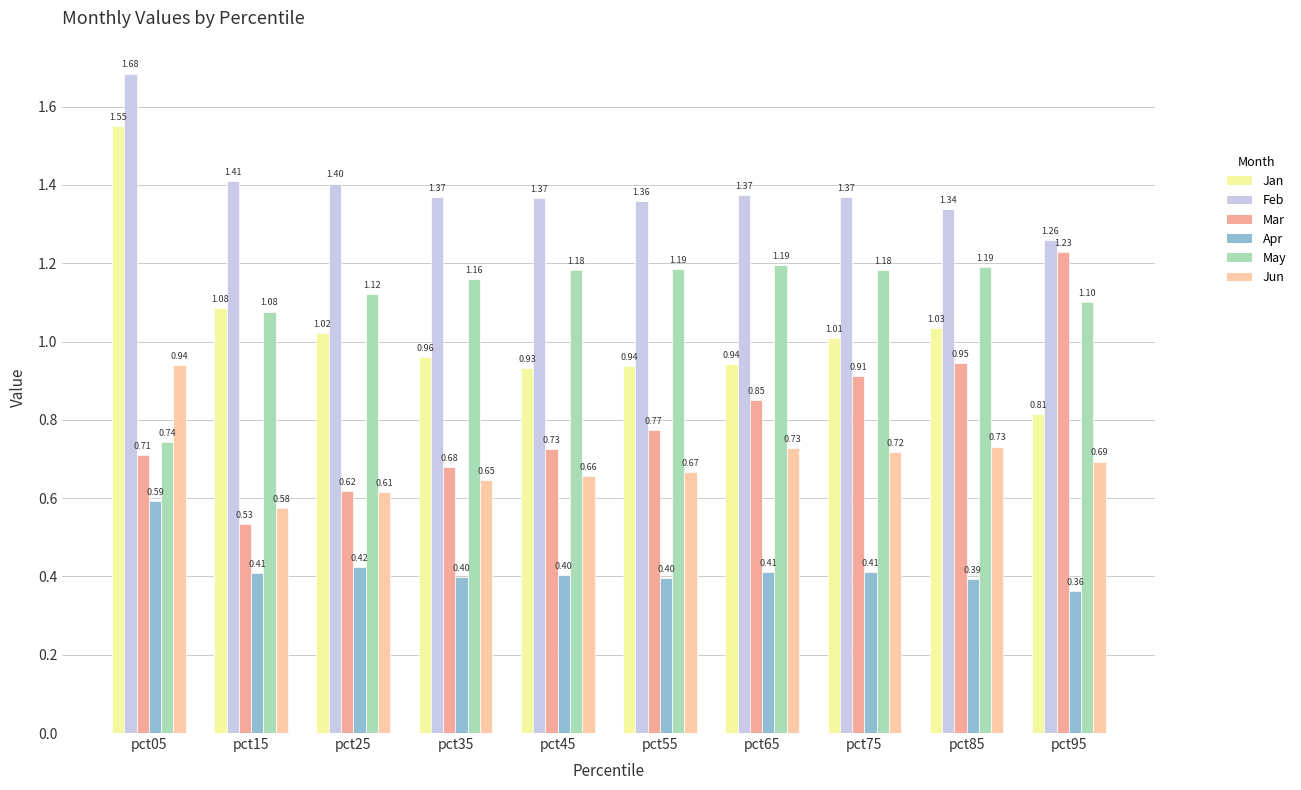

At which label does May first exceed 1?

pct15